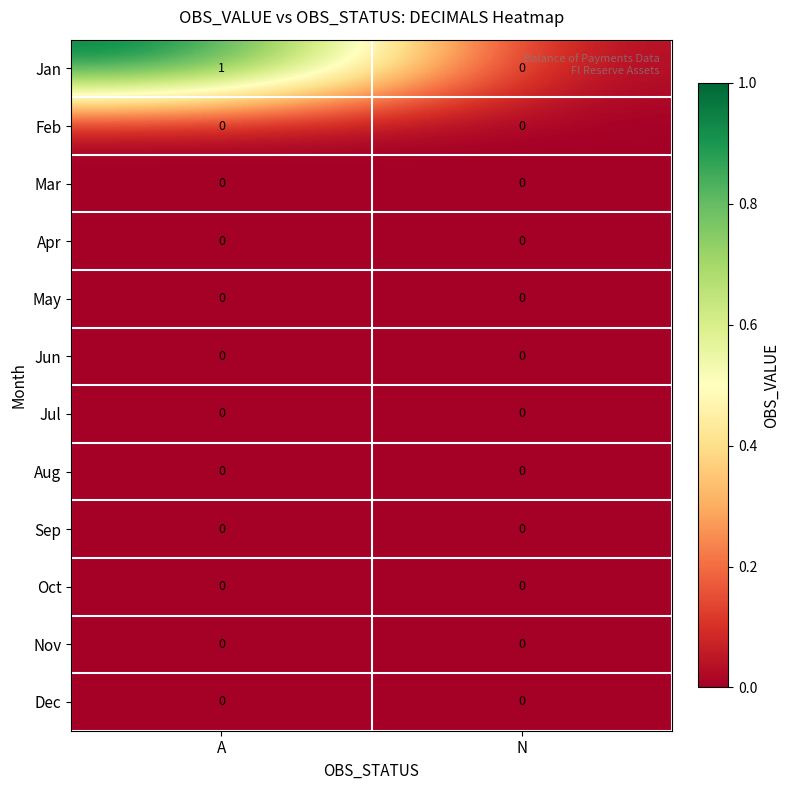

Which series has the widest spread of values?

Jan